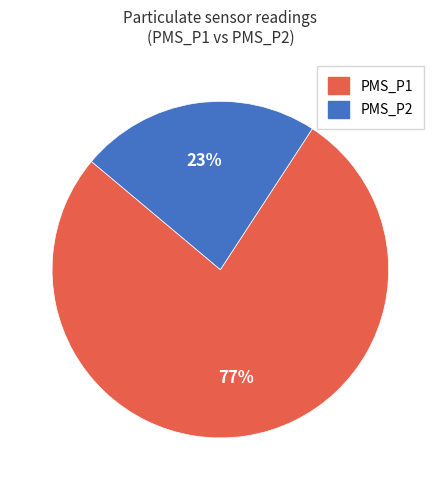

Is there a majority slice in this chart?

Yes